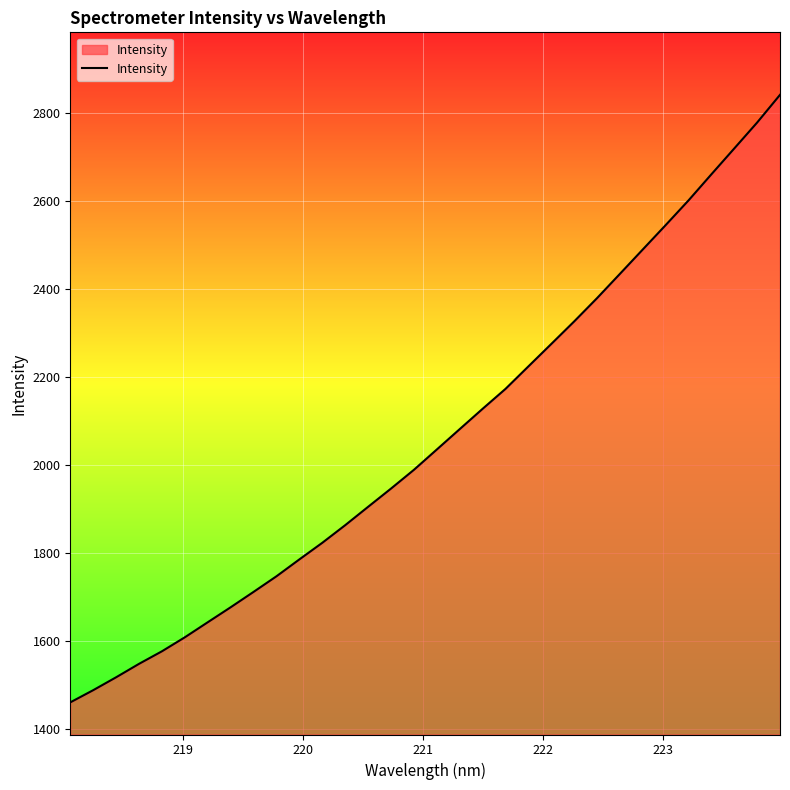

What is the difference between the maximum and minimum values?

1380.2